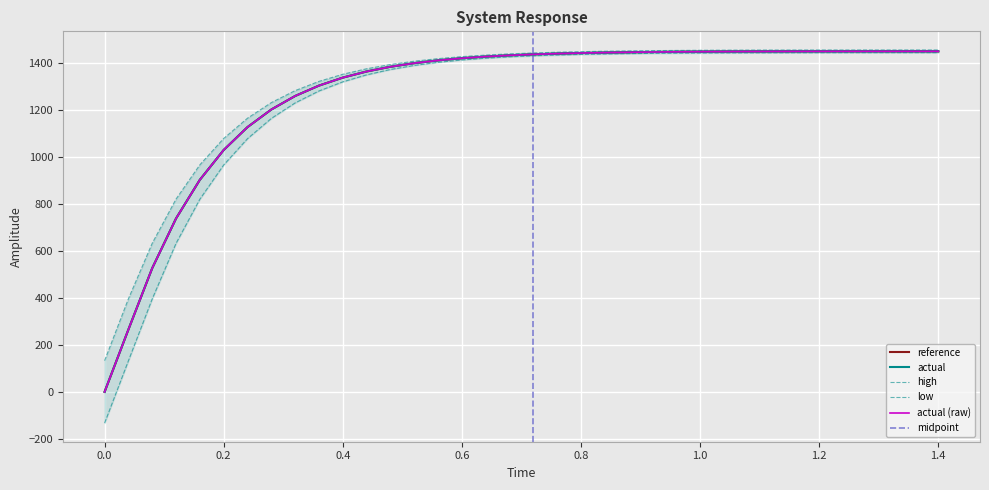

What is the label of the 4th point from the right?

1.28